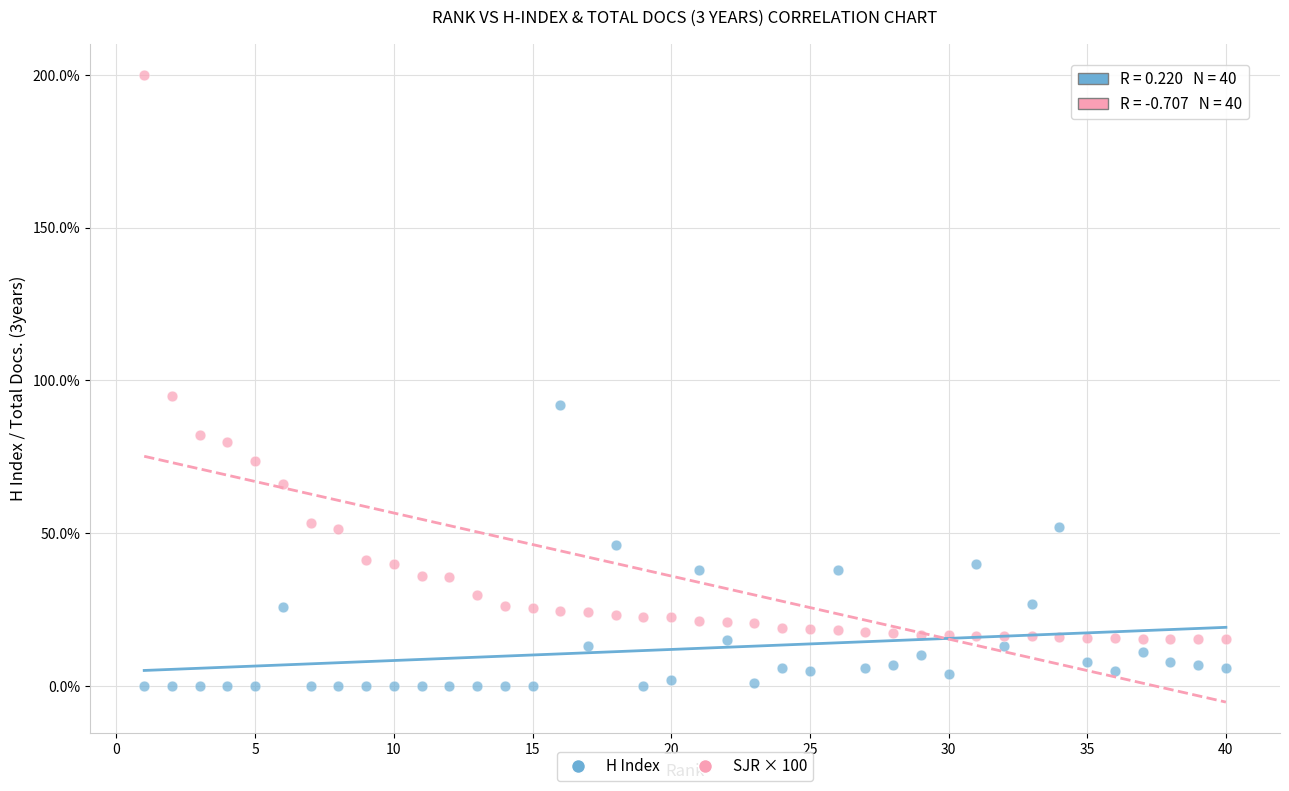

Which series has the largest Y range (max minus min)?

SJR × 100